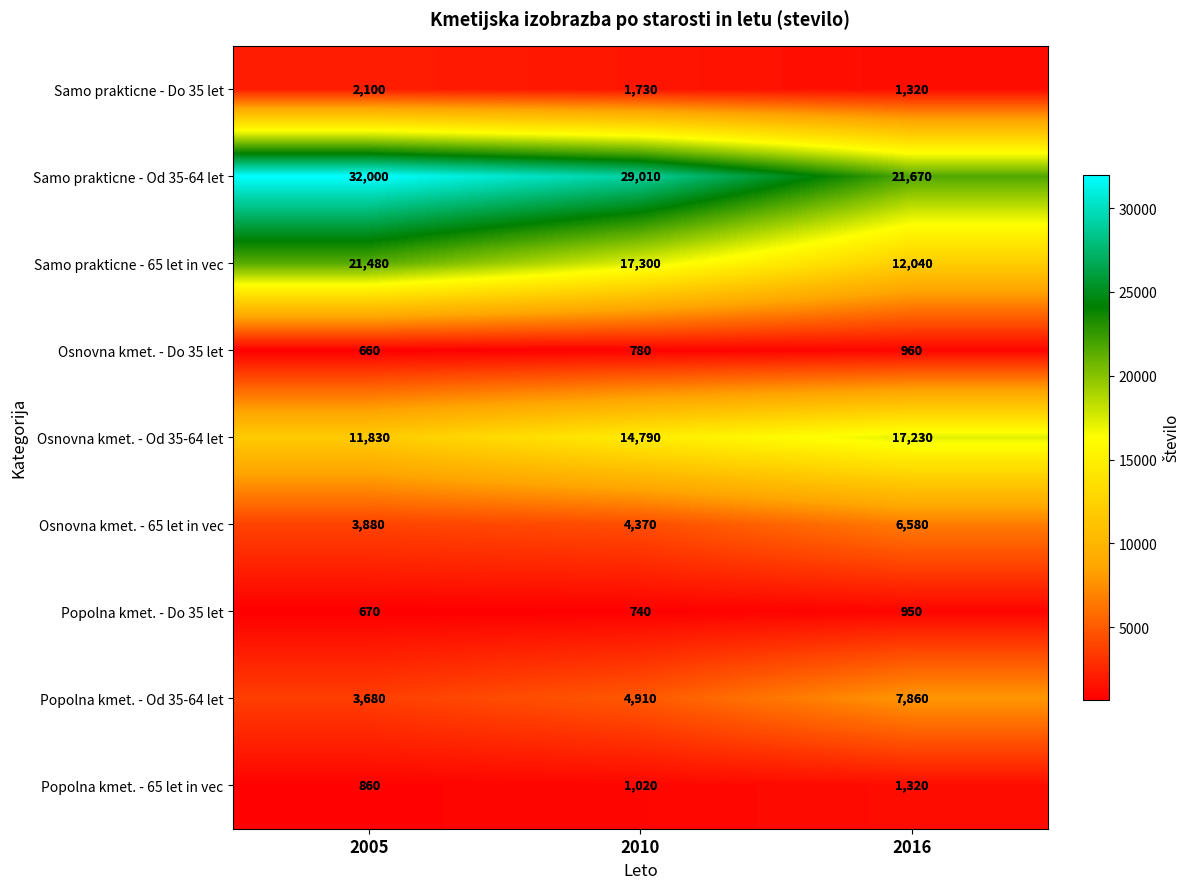

What is the difference between the maximum and minimum values in the Popolna kmet. - Do 35 let series?

280